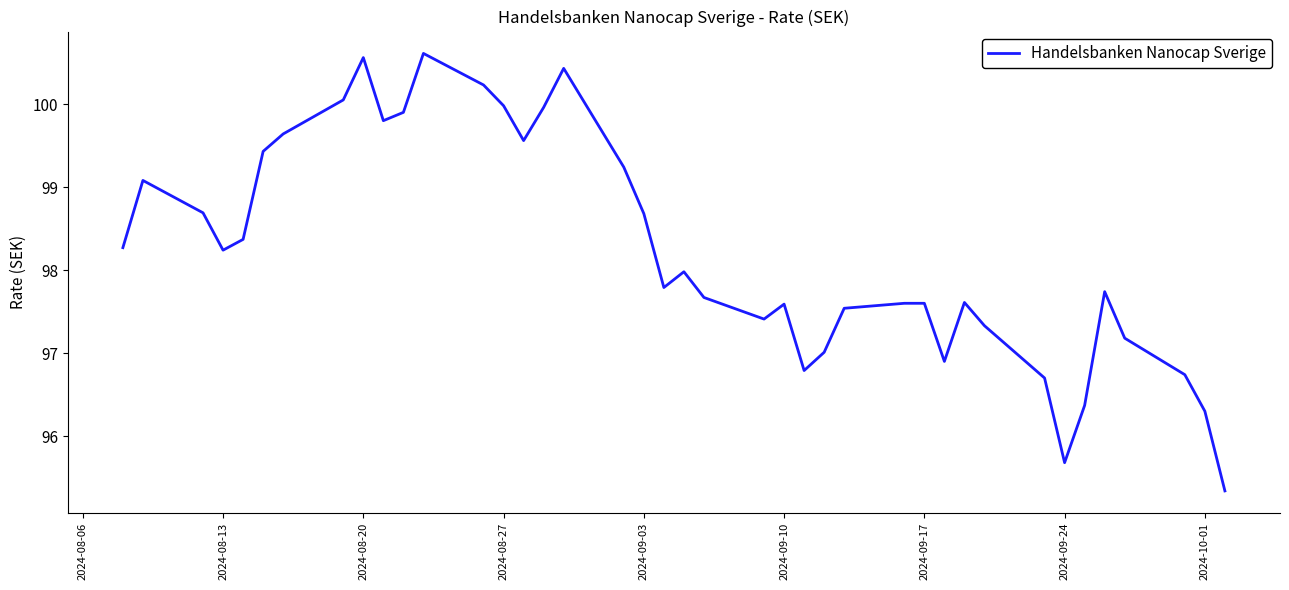

What is the maximum value shown in the chart?

100.6